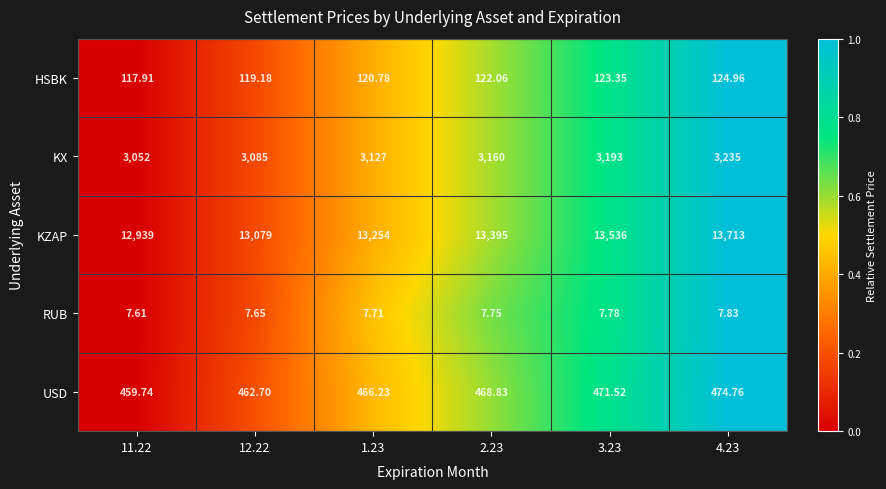

Which series has the widest spread of values?

KZAP